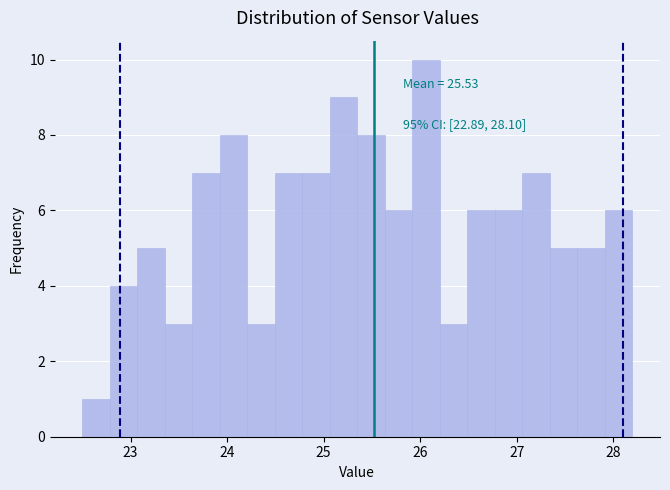

Read against the x-axis, roughly where is the centre of the tallest bar?

26.1